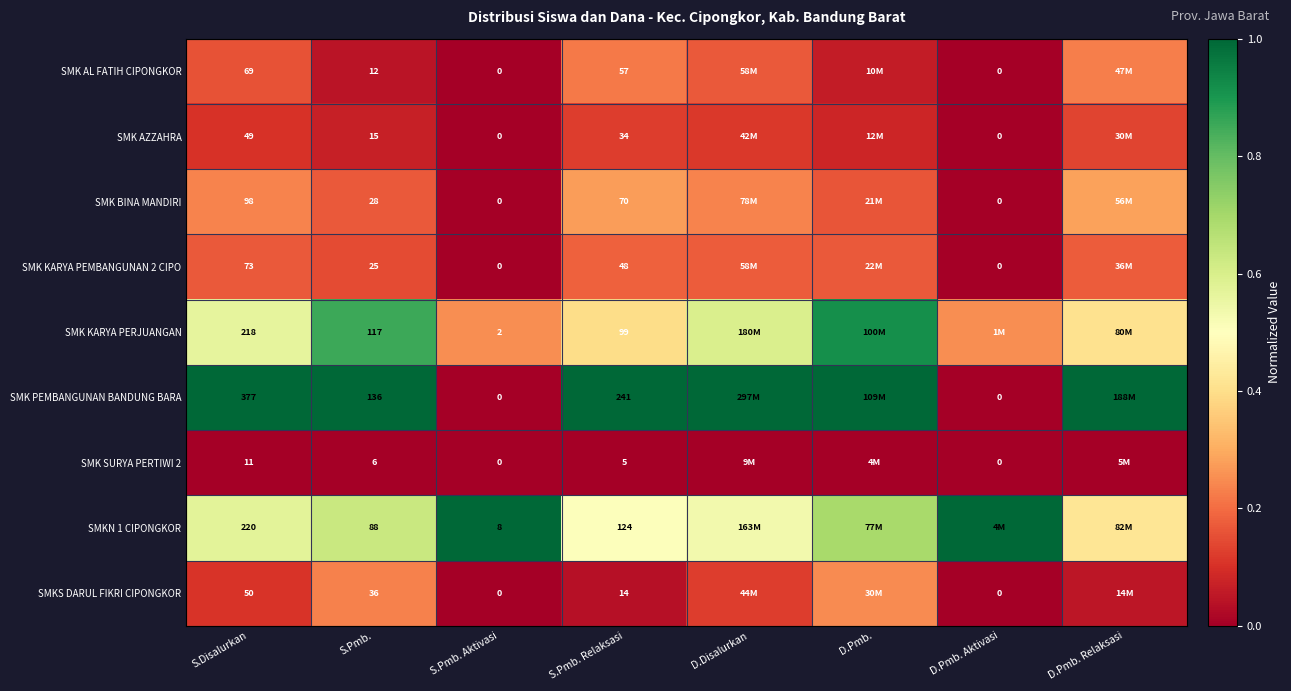

What is the difference between the maximum and minimum values in the SMK PEMBANGUNAN BANDUNG BARA series?

1.0